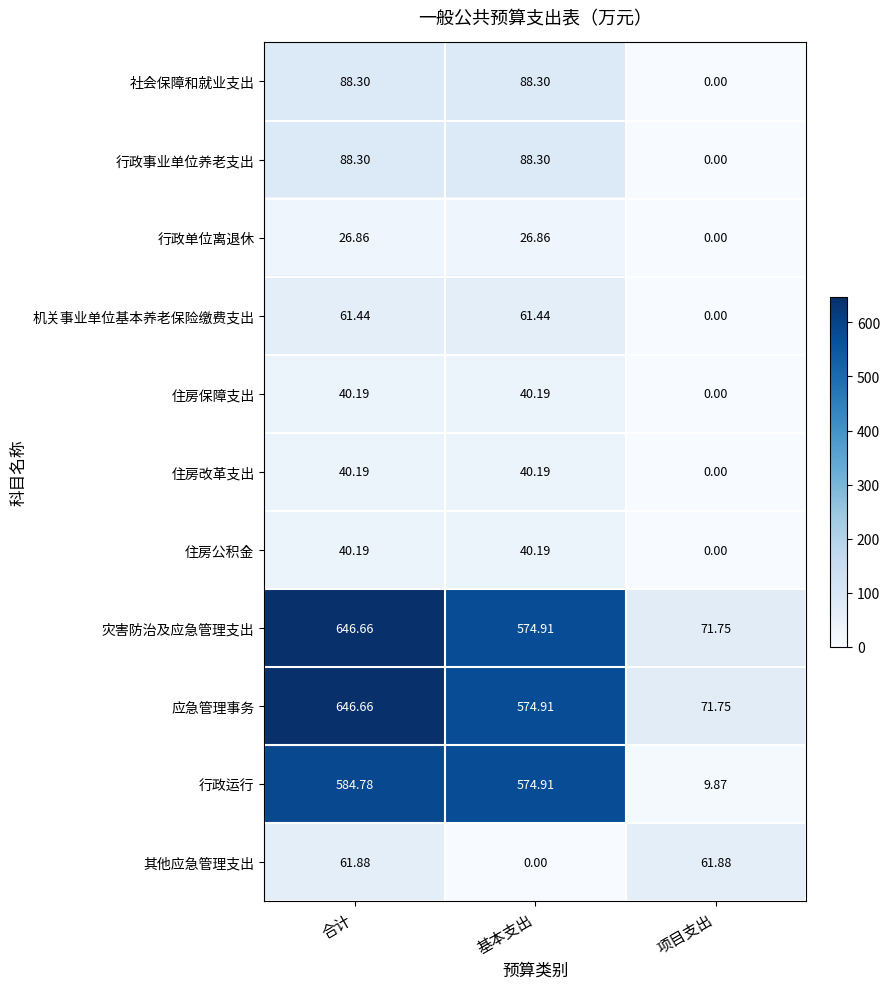

At which label does 灾害防治及应急管理支出 reach its minimum?

项目支出